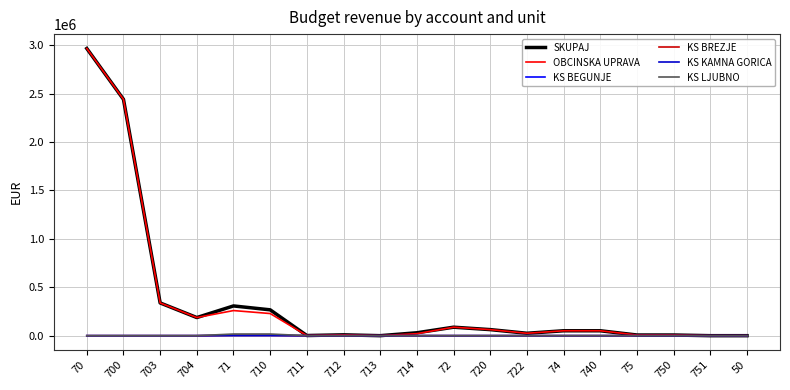

What is the spread (max minus min) of values at 714?

30066.4